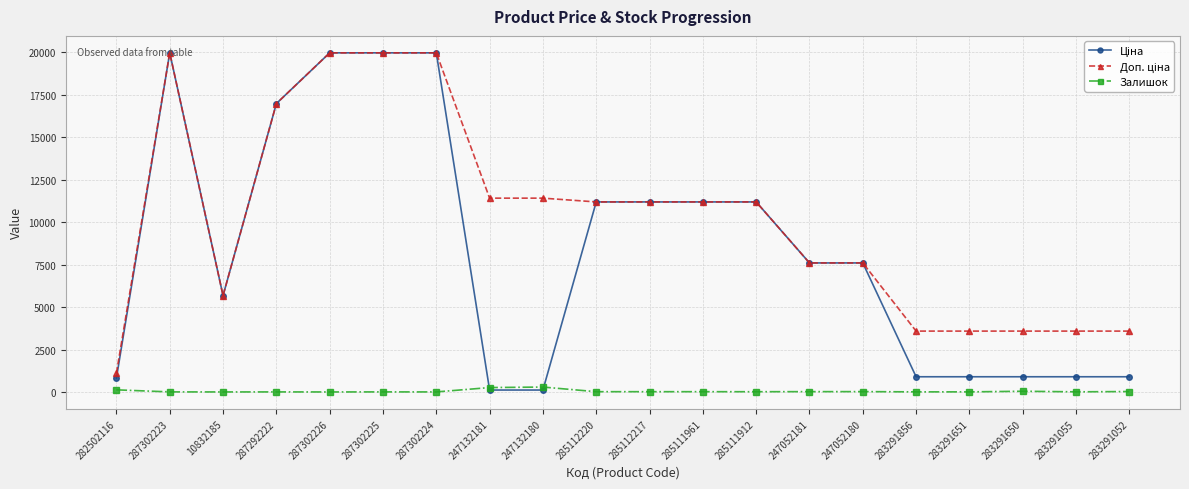

At how many categories does at least one series exceed 15856?

5